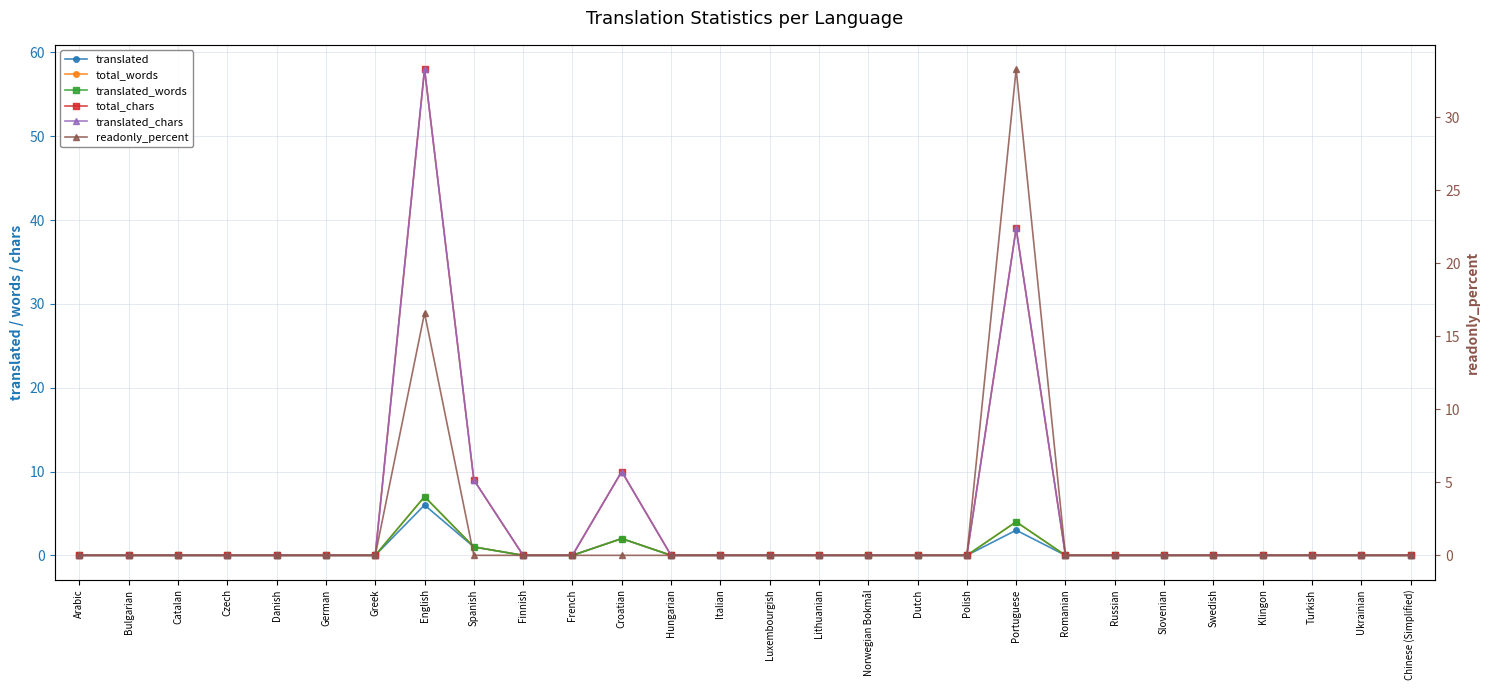

Is it true that translated_chars equals -28.8 at Russian?

False